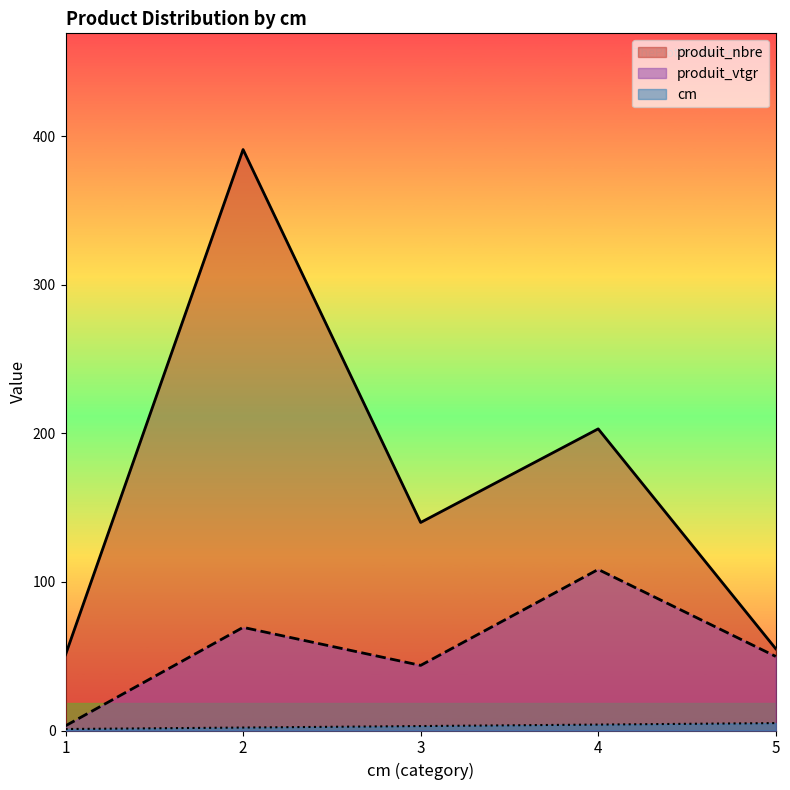

True or false: produit_nbre and produit_vtgr cross at least once.

False